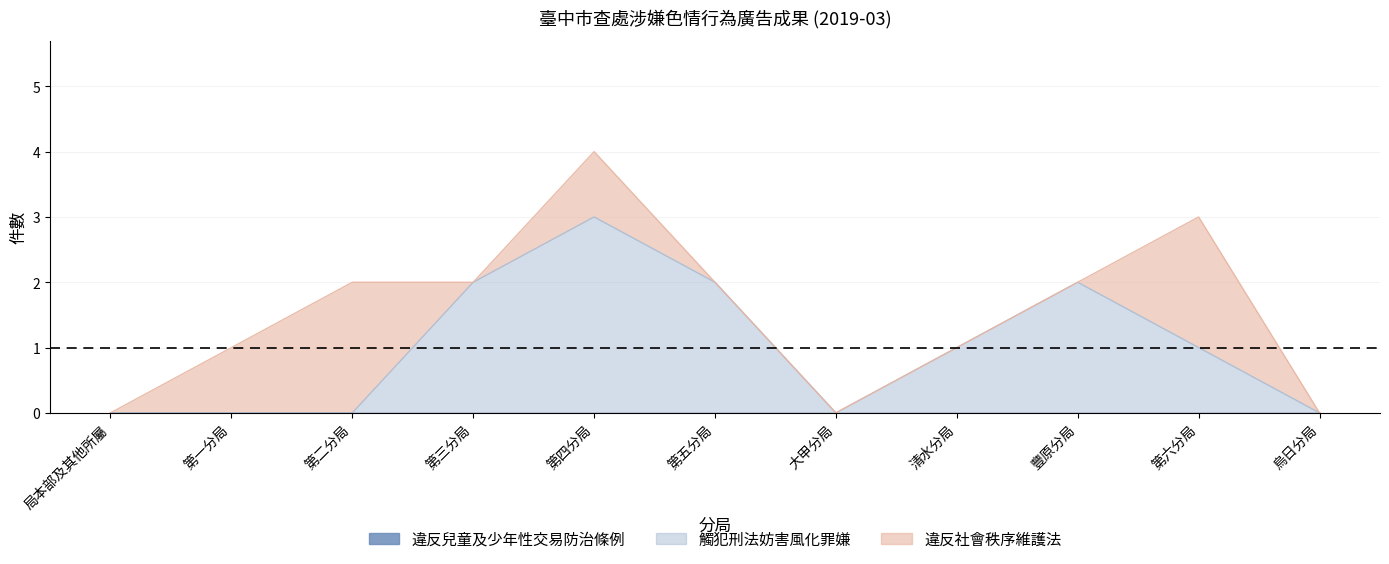

Reading left to right, extract all data points from this chart.

違反兒童及少年性交易防治條例: 局本部及其他所屬=0	第一分局=0	第二分局=0	第三分局=0	第四分局=0	第五分局=0	大甲分局=0	清水分局=0	豐原分局=0	第六分局=0	烏日分局=0
觸犯刑法妨害風化罪嫌: 局本部及其他所屬=0	第一分局=0	第二分局=0	第三分局=2	第四分局=3	第五分局=2	大甲分局=0	清水分局=1	豐原分局=2	第六分局=1	烏日分局=0
違反社會秩序維護法: 局本部及其他所屬=0	第一分局=1	第二分局=2	第三分局=0	第四分局=1	第五分局=0	大甲分局=0	清水分局=0	豐原分局=0	第六分局=2	烏日分局=0